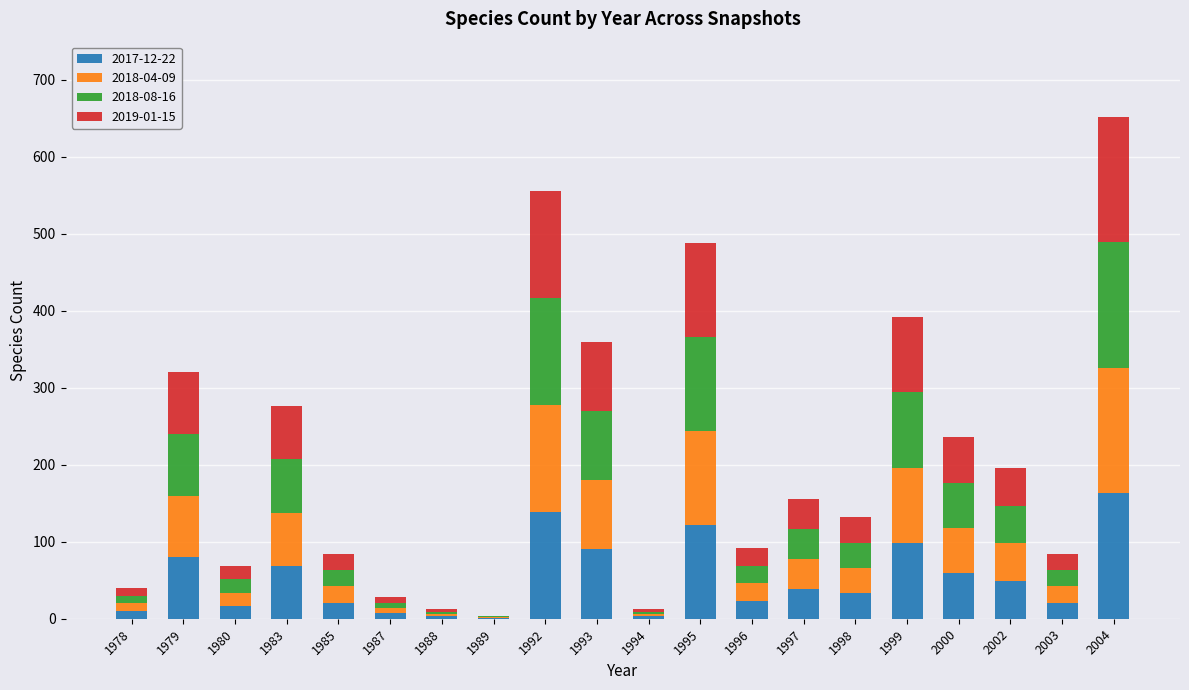

At which category is the sum across all series the highest?

2004